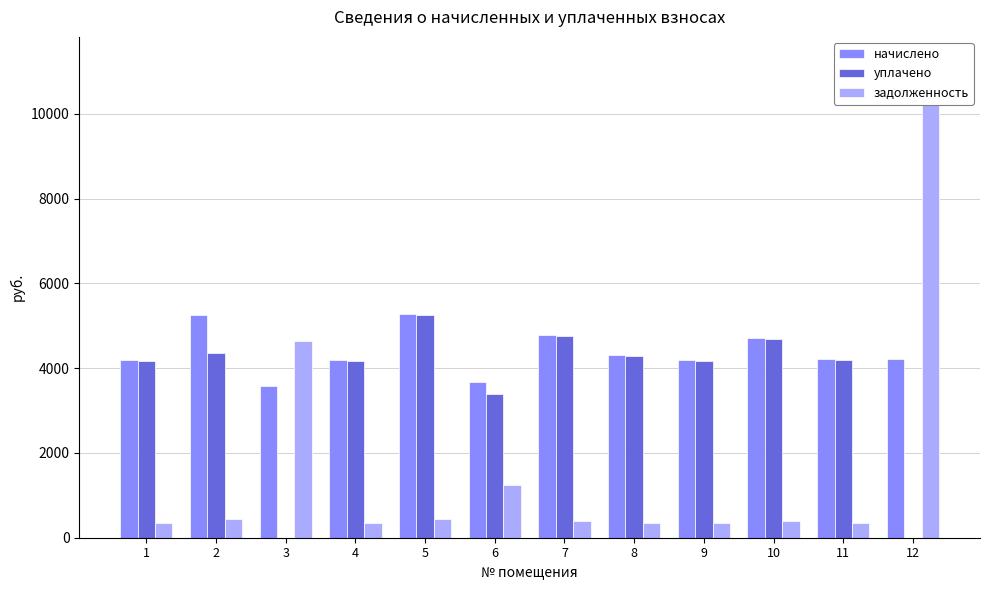

How many groups of bars are there?

12